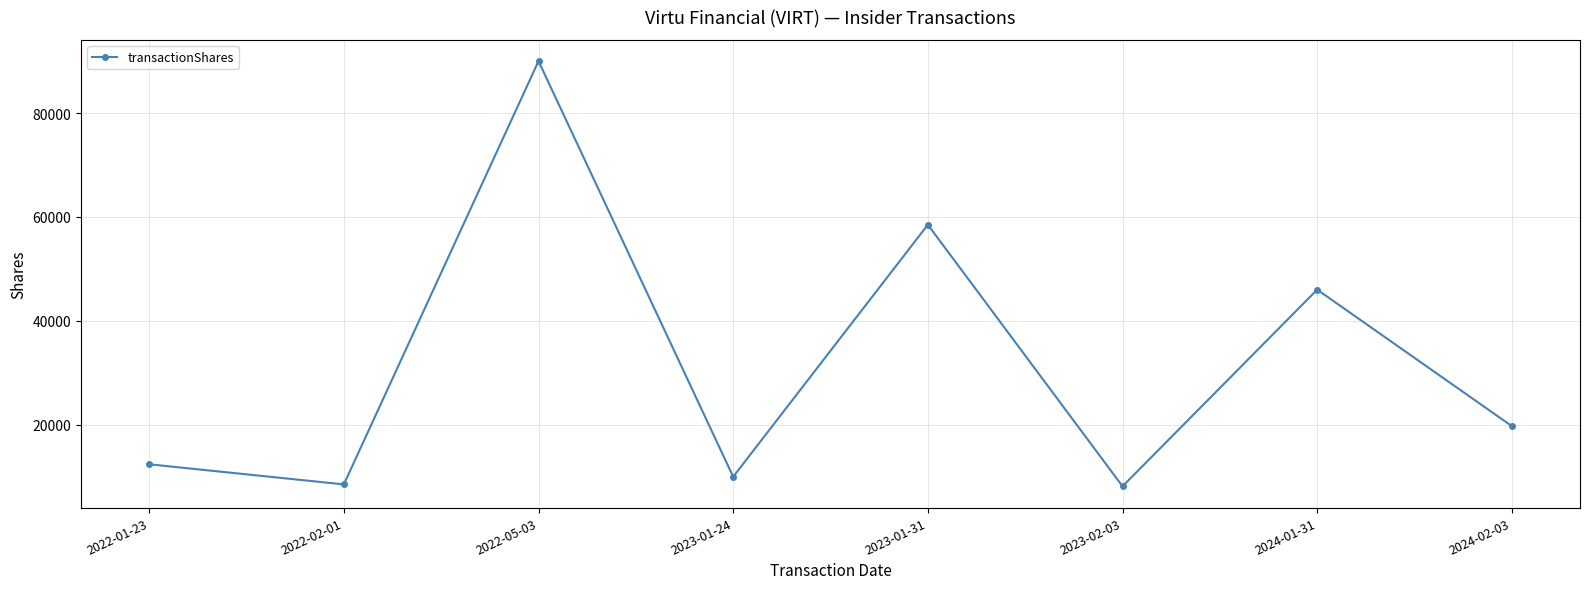

Reading left to right, list all the values displayed in this chart.

2022-01-23=12372	2022-02-01=8499	2022-05-03=90000	2023-01-24=9970	2023-01-31=58500	2023-02-03=8130	2024-01-31=45999	2024-02-03=19719